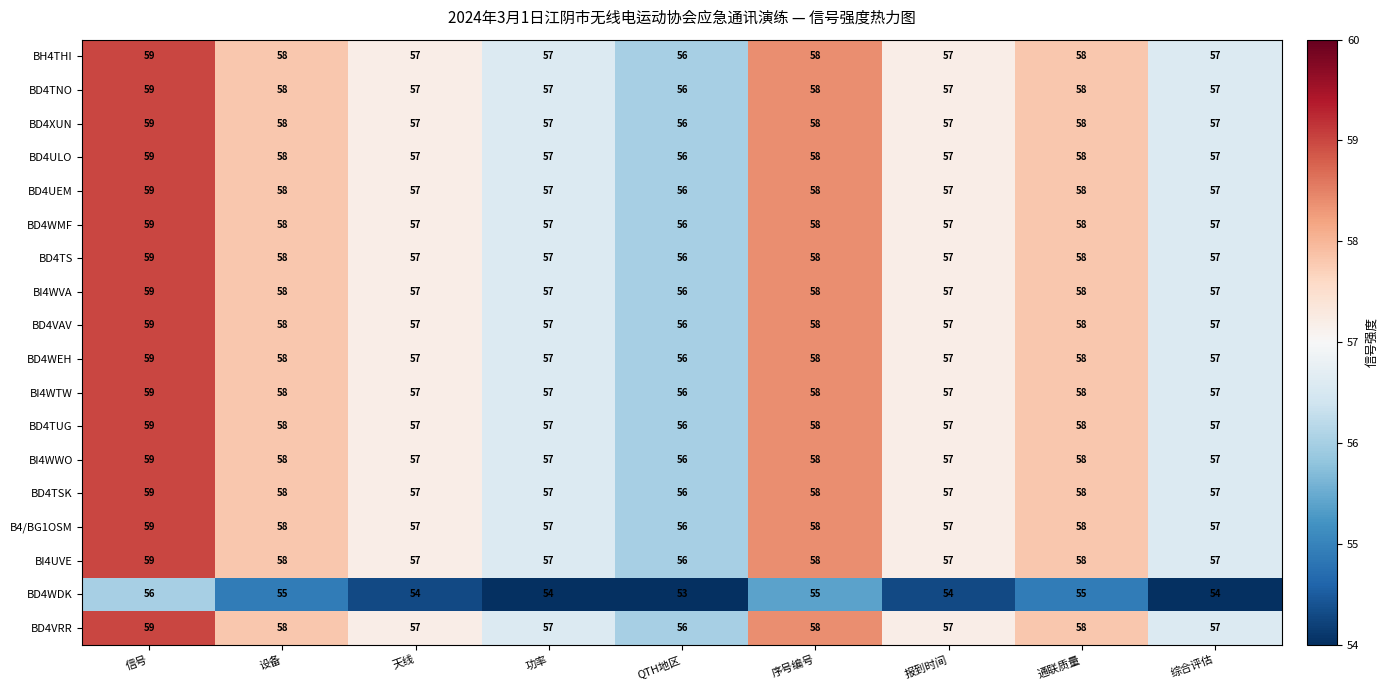

What is the difference between the maximum and minimum values in the BD4XUN series?

3